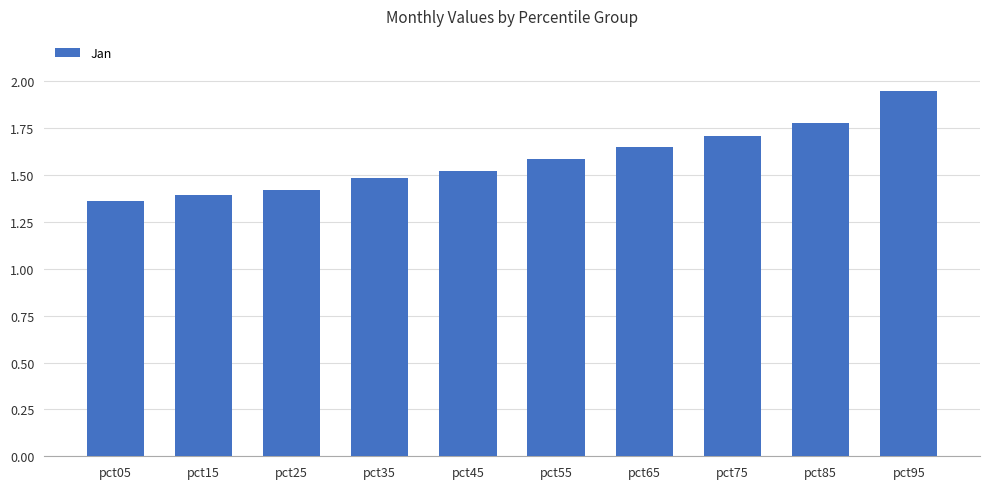

List the labels in order of value, largest first.

pct95, pct85, pct75, pct65, pct55, pct45, pct35, pct25, pct15, pct05